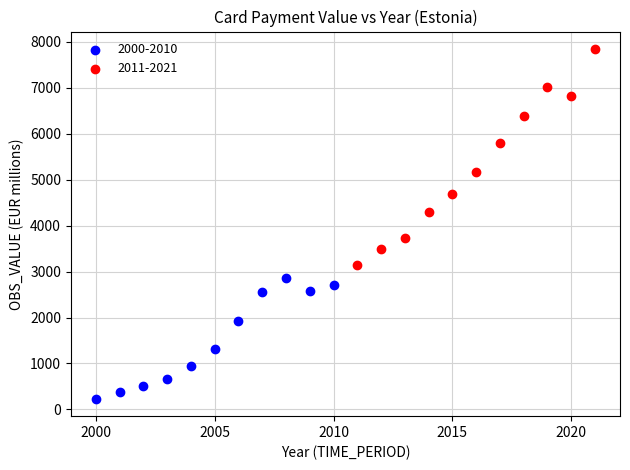

Which series has the largest Y range (max minus min)?

2011-2021